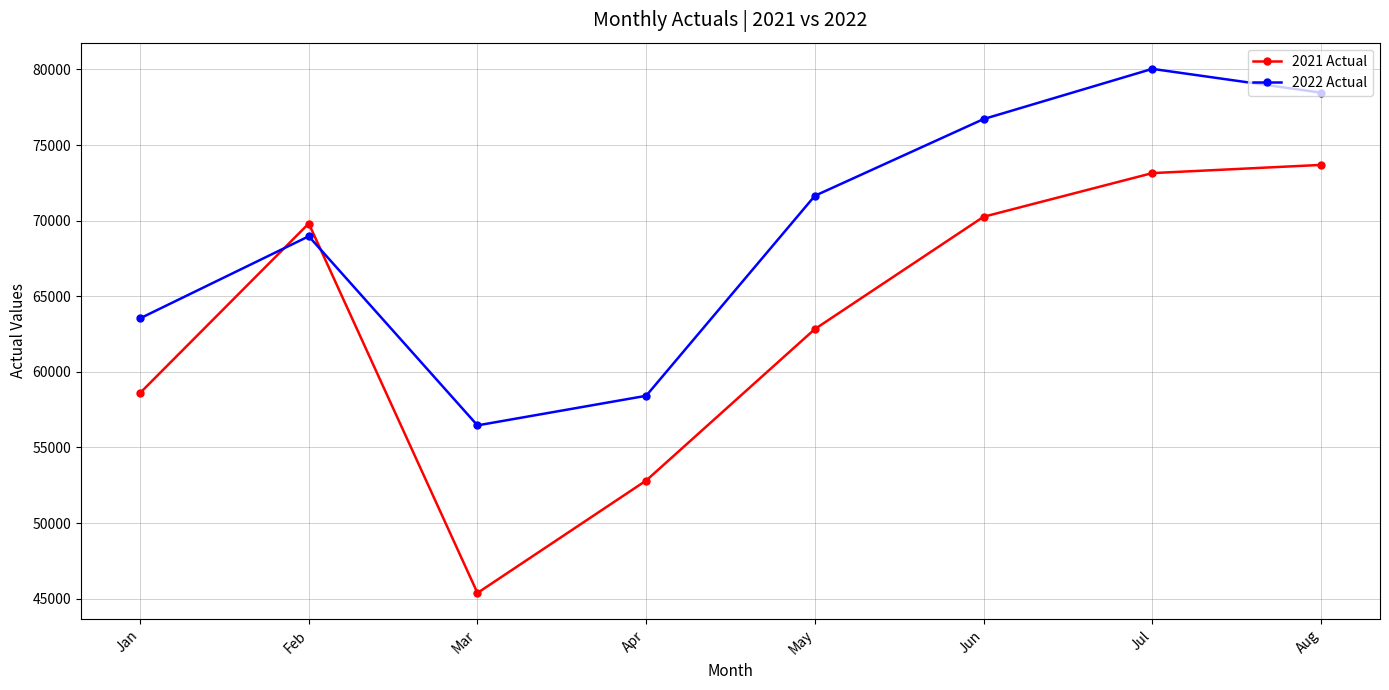

Which series has the largest range (max minus min)?

2021 Actual